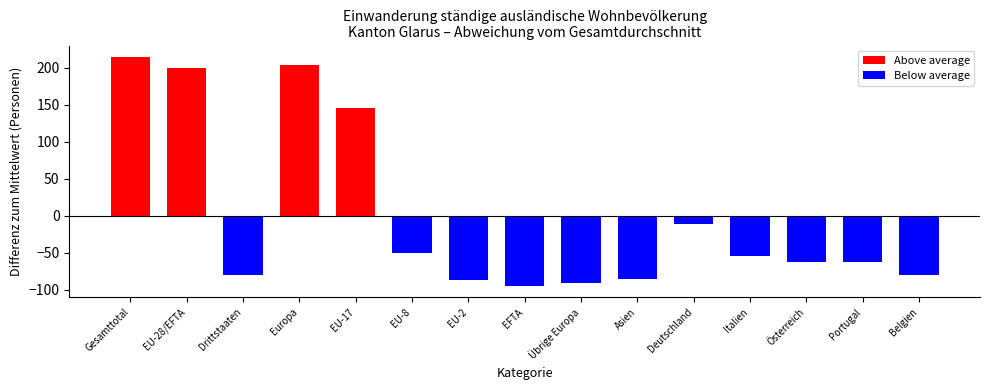

At which category is the sum across all series the highest?

Gesamttotal